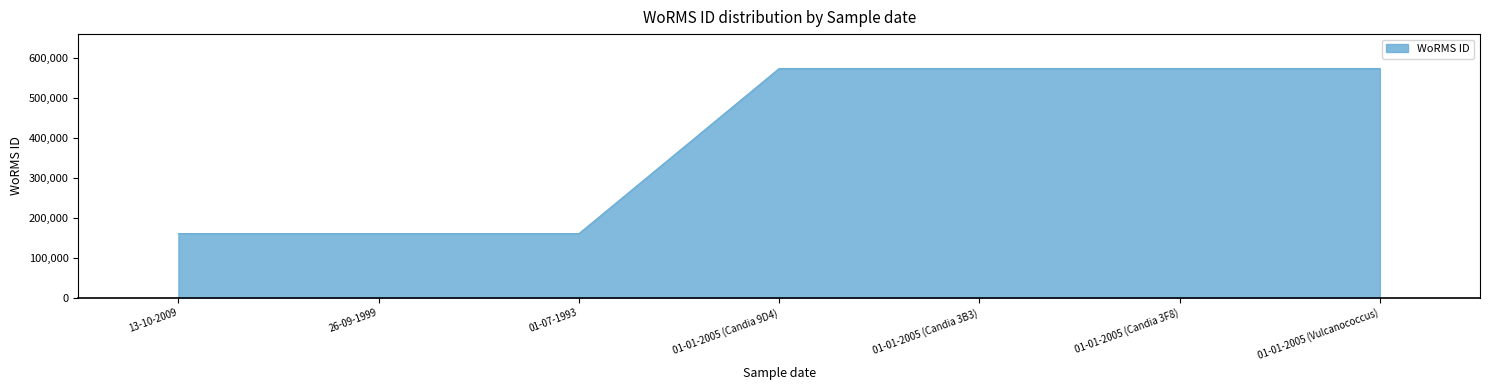

Reading right to left, transcribe all the data shown in this chart.

01-01-2005 (Vulcanococcus)=573354	01-01-2005 (Candia 3F8)=573354	01-01-2005 (Candia 3B3)=573354	01-01-2005 (Candia 9D4)=573354	01-07-1993=160572	26-09-1999=160572	13-10-2009=160572